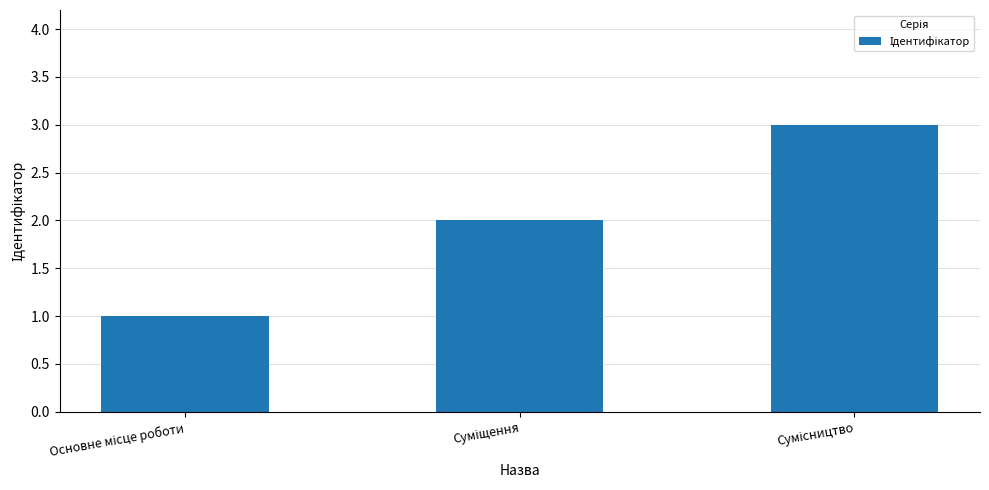

What is the sum of all values?

6